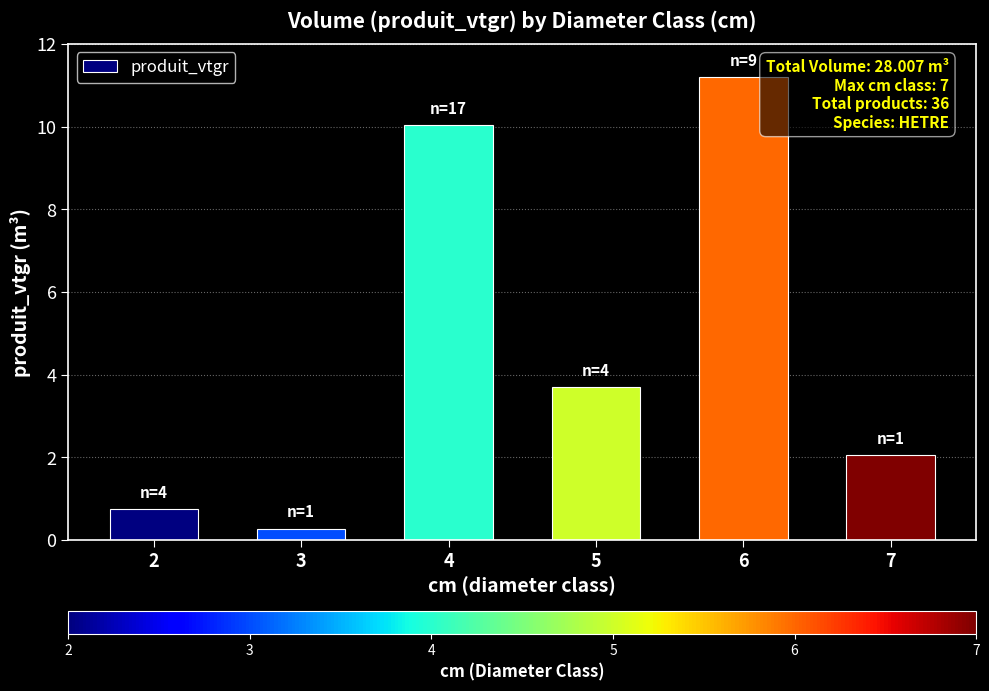

The value at 3 is 0.3. True or false?

True